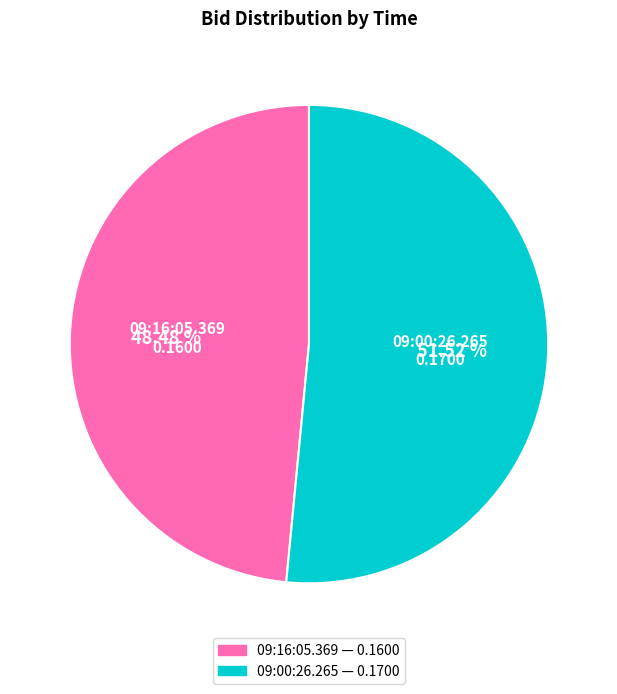

Count the number of slices in the pie.

2